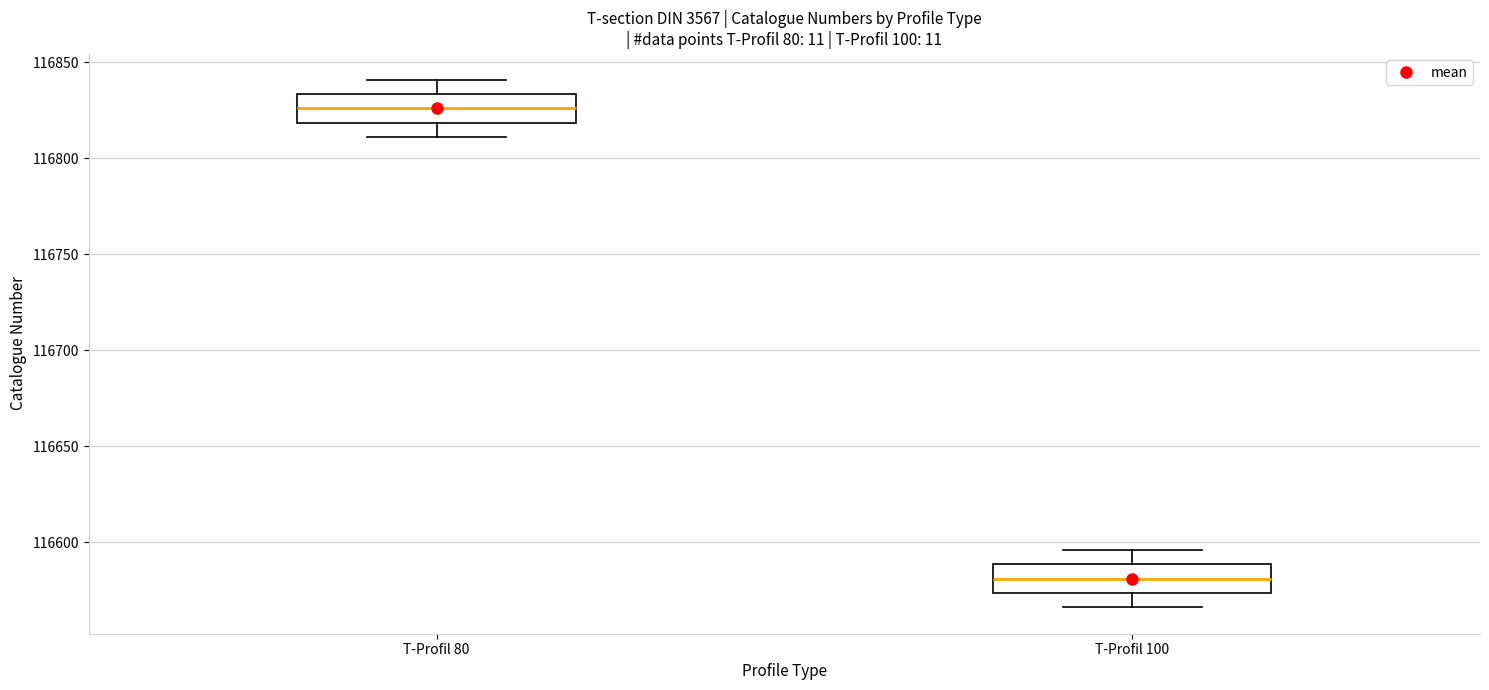

Reading left to right, read every box against the y-axis: the position of its median line, the range the box covers, and the ends of its whiskers. The values are not printed on the chart, so give them approximately, as read against the axis.

T-Profil 80: median 116825, box 116820 to 116835, whiskers 116810 to 116840
T-Profil 100: median 116580, box 116575 to 116590, whiskers 116565 to 116595